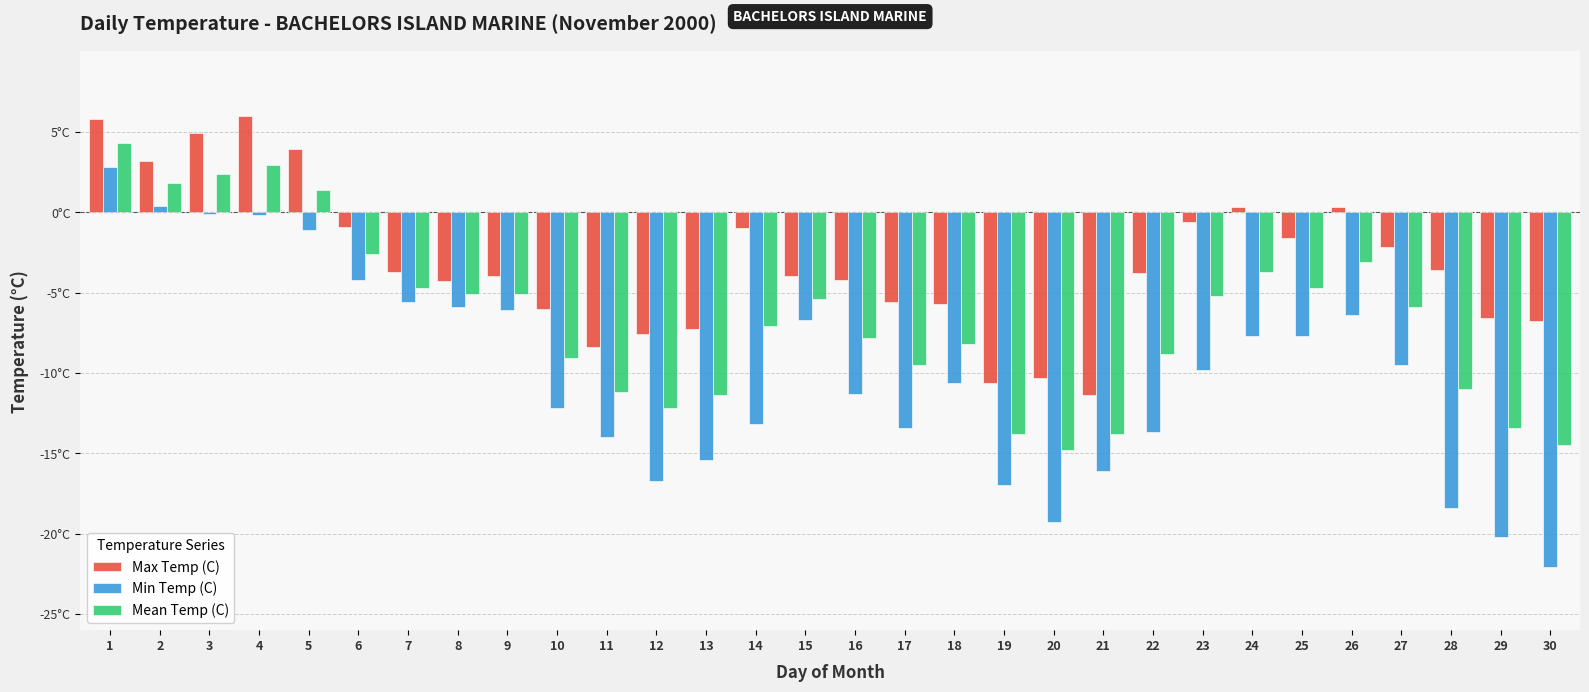

Is the value of Max Temp (C) at 15 greater than the value of Mean Temp (C) at 11?

Yes